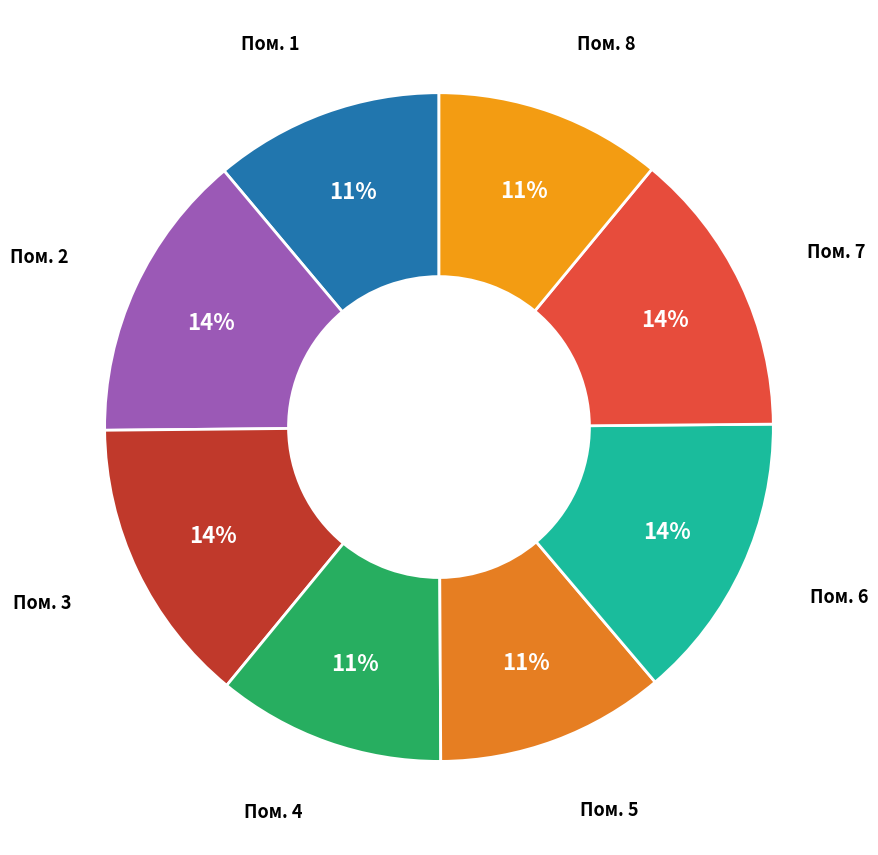

True or false: Пом. 1 accounts for 19% of the total.

False